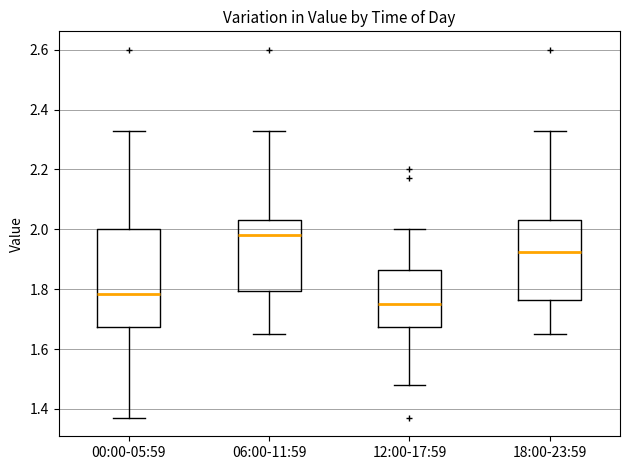

Reading left to right, transcribe this box plot: for each box, give where its median line is, the range the box spans, and where its two whiskers end, as read against the y-axis. The values are not printed on the chart, so give them approximately, as read against the axis.

00:00-05:59: median 1.78, box 1.68 to 2.00, whiskers 1.38 to 2.34
06:00-11:59: median 1.98, box 1.80 to 2.04, whiskers 1.66 to 2.34
12:00-17:59: median 1.76, box 1.68 to 1.86, whiskers 1.48 to 2.00
18:00-23:59: median 1.92, box 1.76 to 2.04, whiskers 1.66 to 2.34